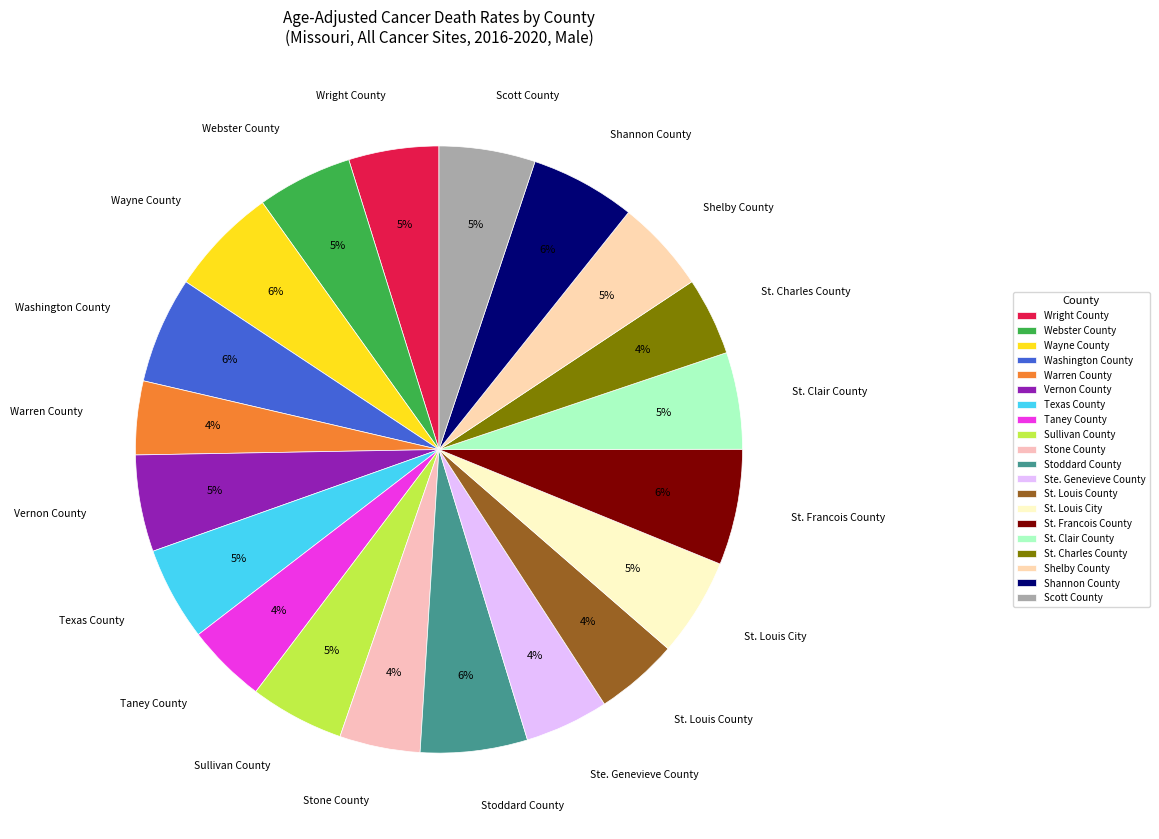

Approximately how many times larger is the value at Shelby County compared to Sullivan County?

1.0